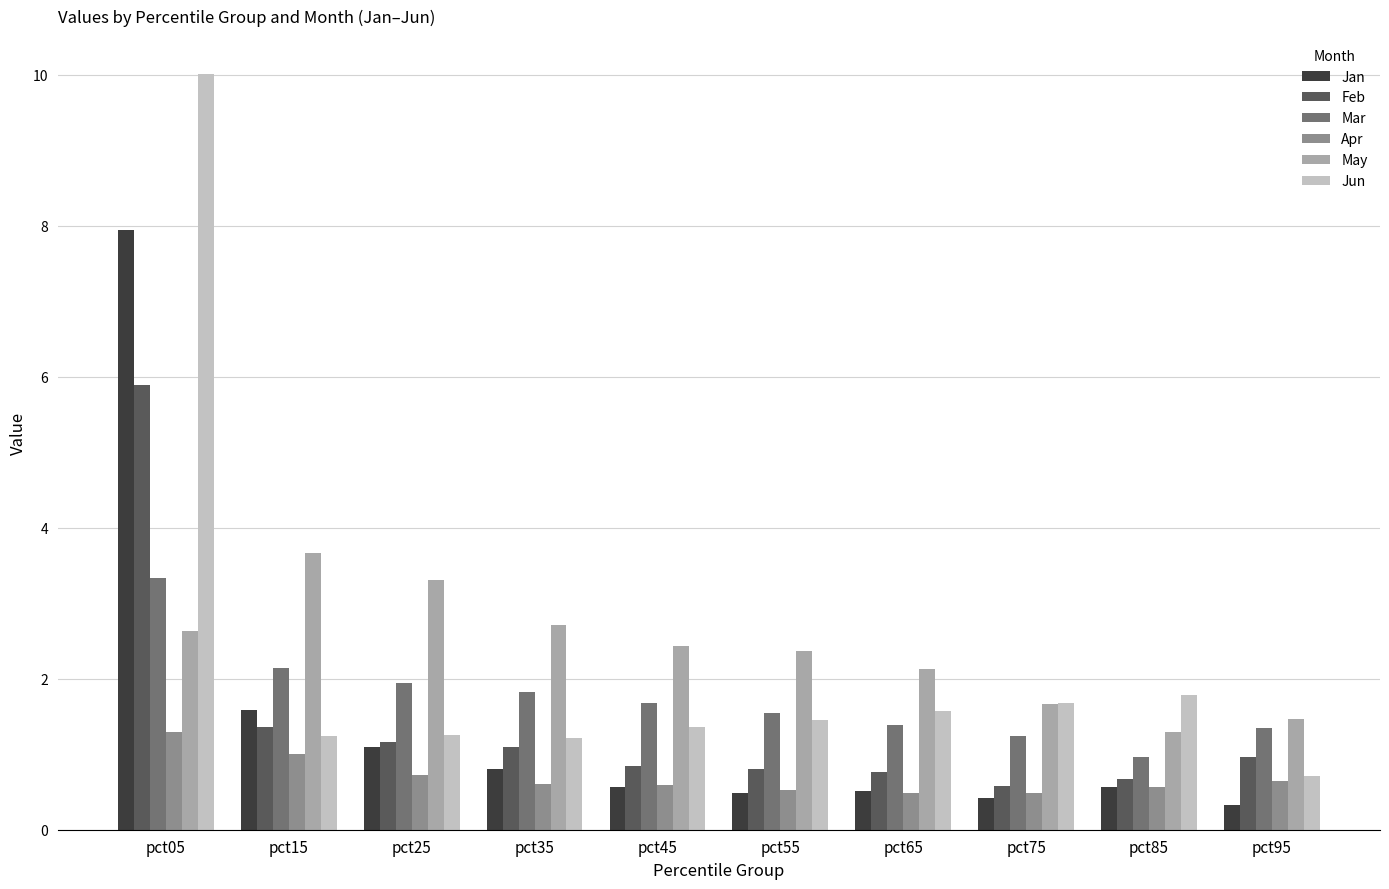

What is the sum of the May values at pct95 and pct25?

4.8